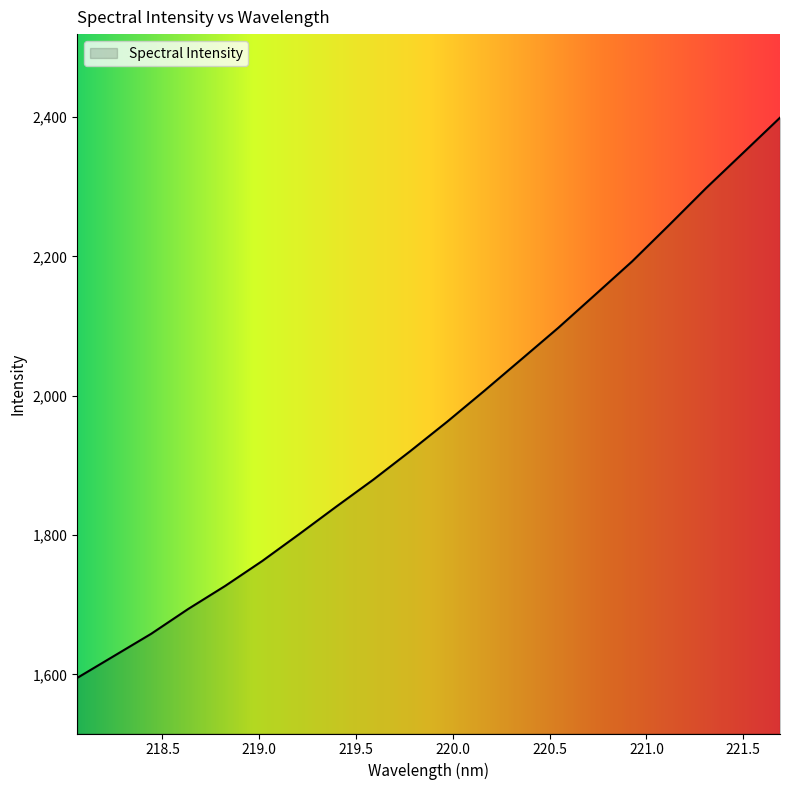

What is the minimum value shown in the chart?

1594.9